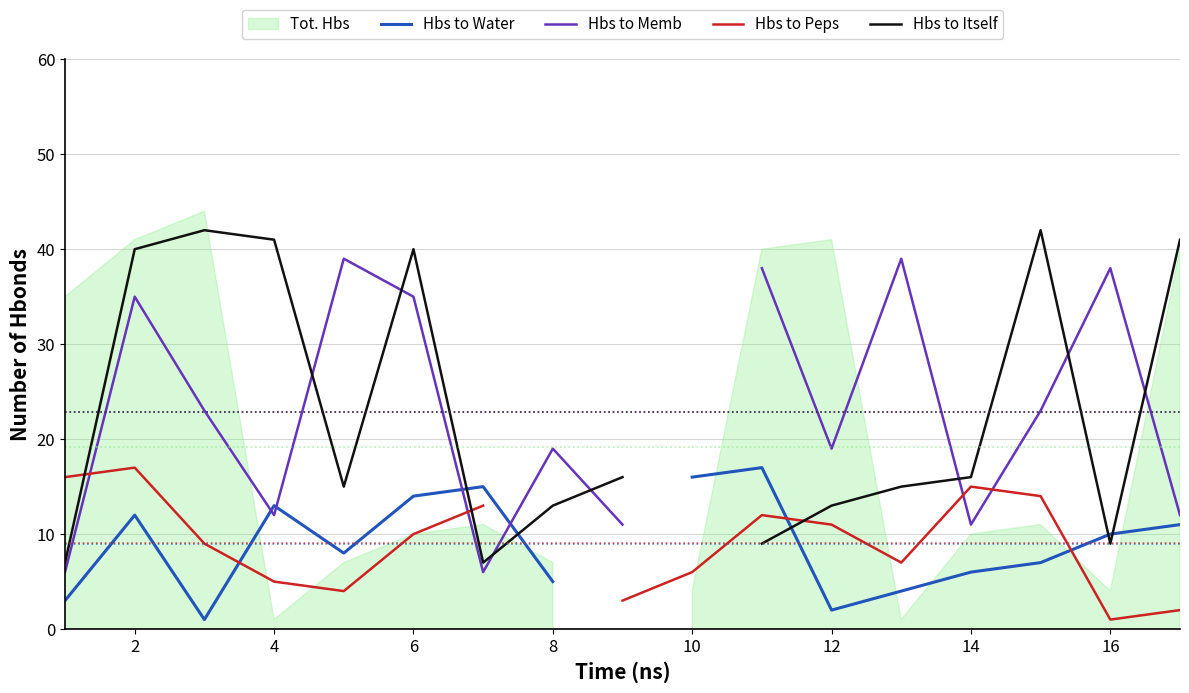

In Hbs to Memb, how many points are higher than both neighbors (excluding endpoints)?

5